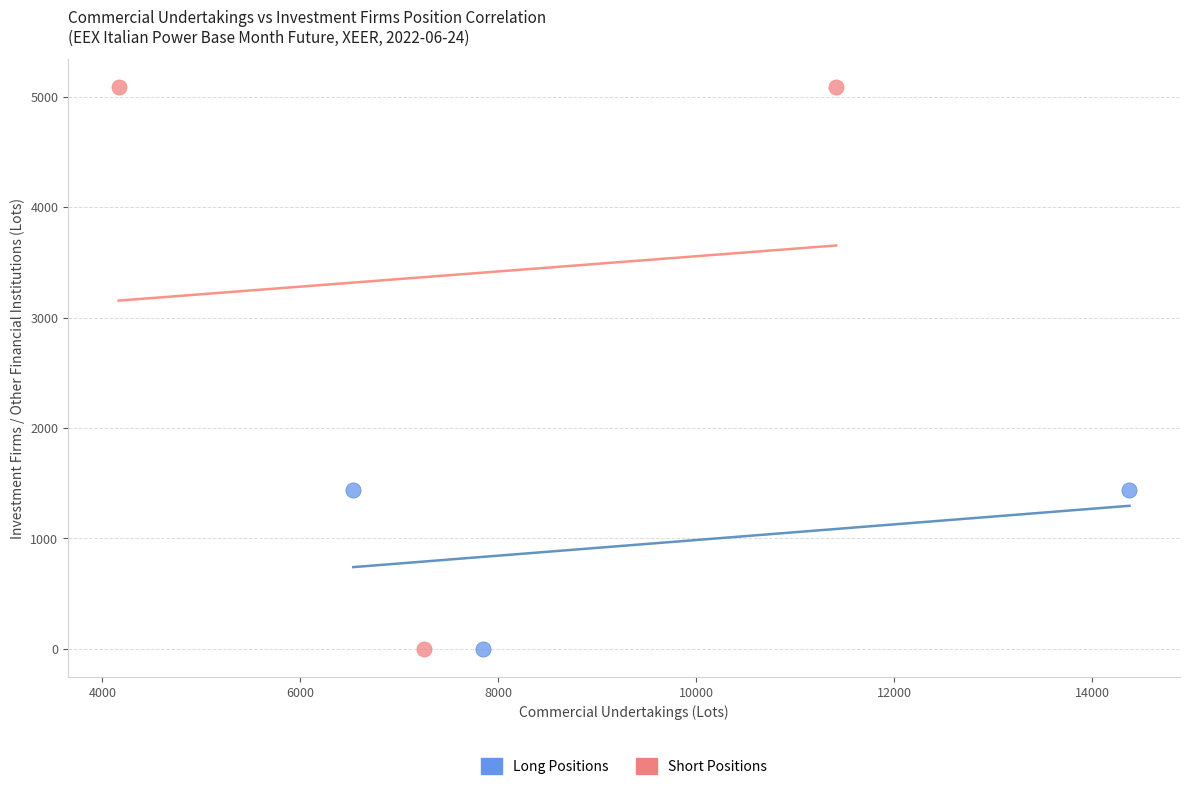

Which series contains the highest Y value?

Short Positions